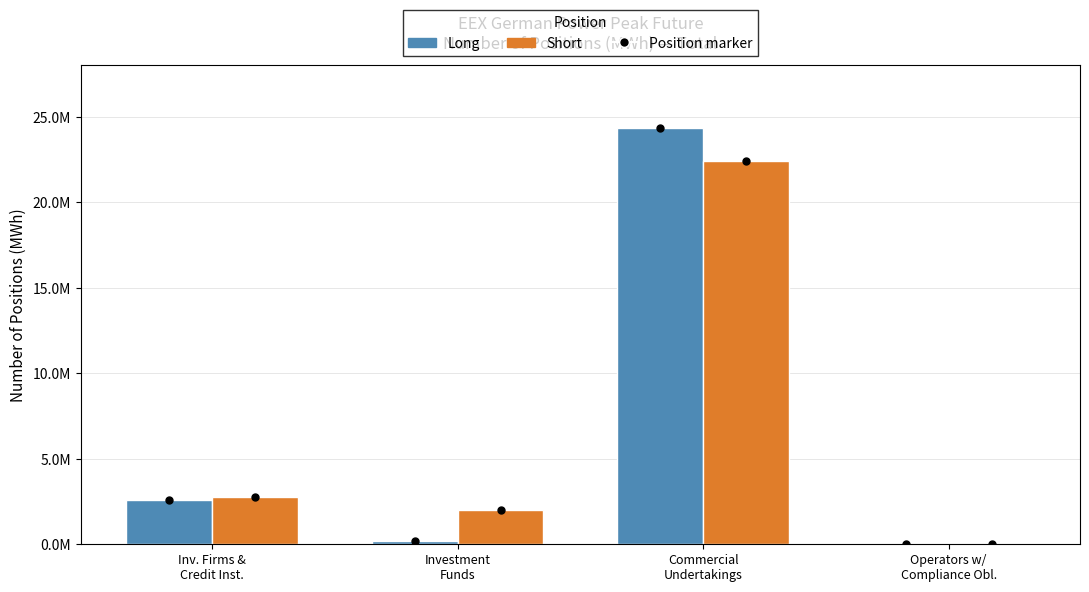

Are the bars horizontal?

No